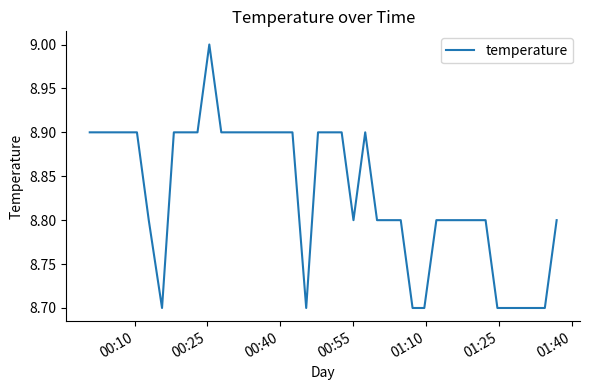

What is the smallest value displayed?

8.7